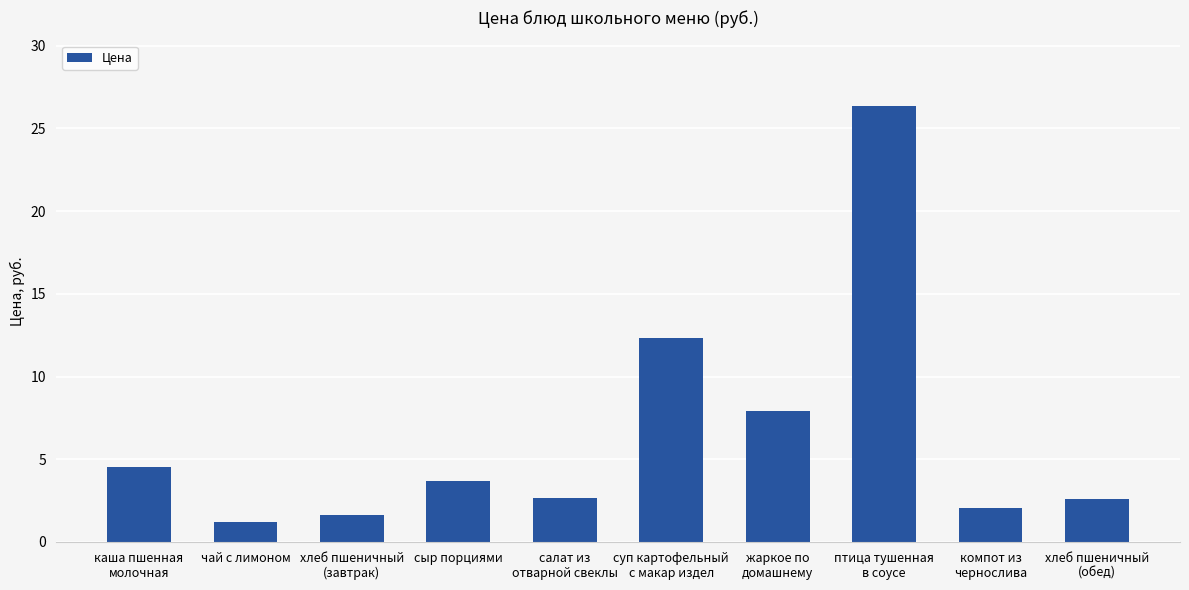

At which label does the data first exceed 3?

каша пшенная
молочная